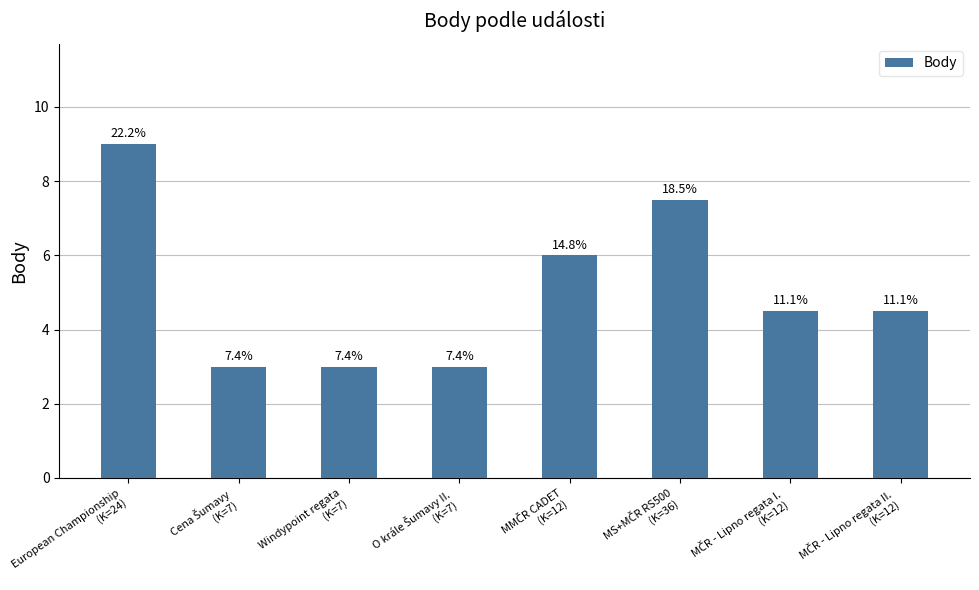

What is the label of the 4th bar from the right?

MMČR CADET
(K=12)